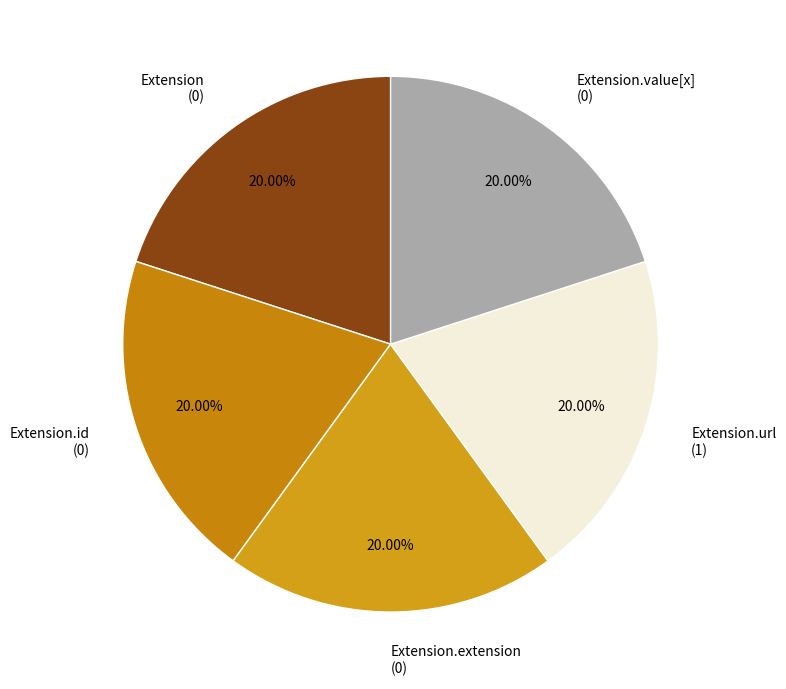

Is there any slice that represents more than half of the pie?

No